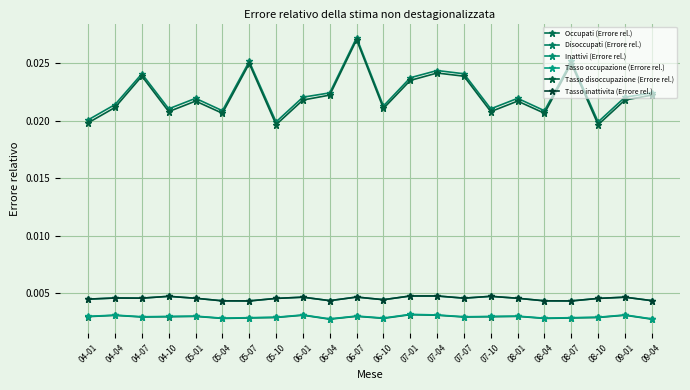

Does the chart have visible grid lines?

Yes